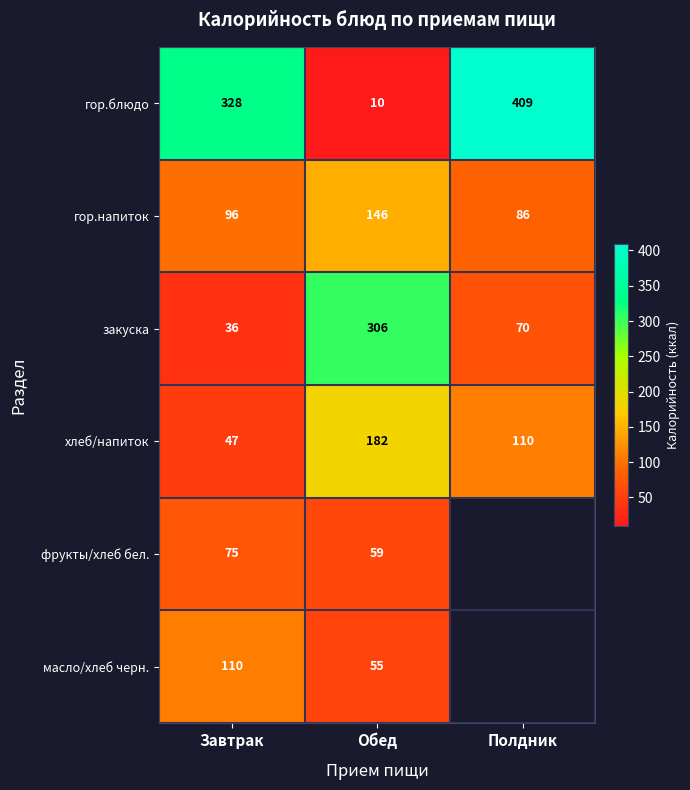

Count the гор.напиток values in the range 86 to 146.

3